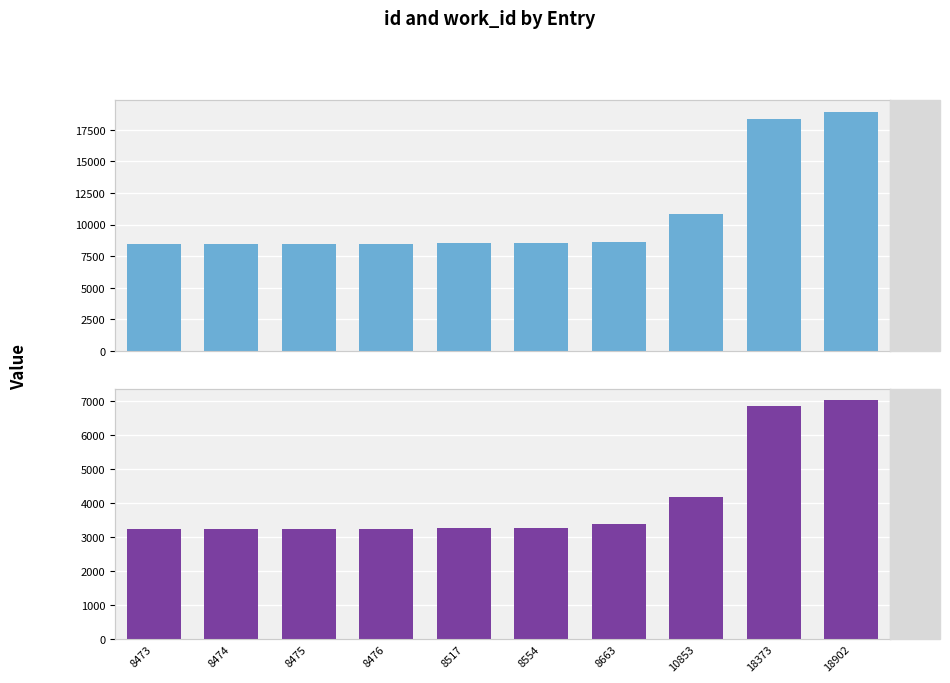

Rank the series at 8554 from lowest to highest value.

work_id, id